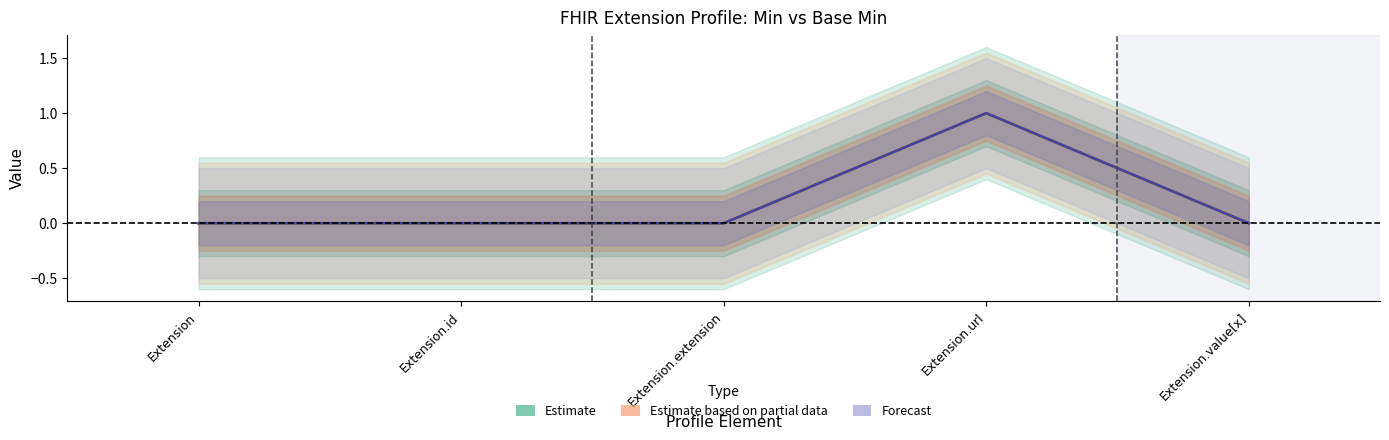

True or false: Estimate based on partial data has a value of 0 at Extension.id.

True